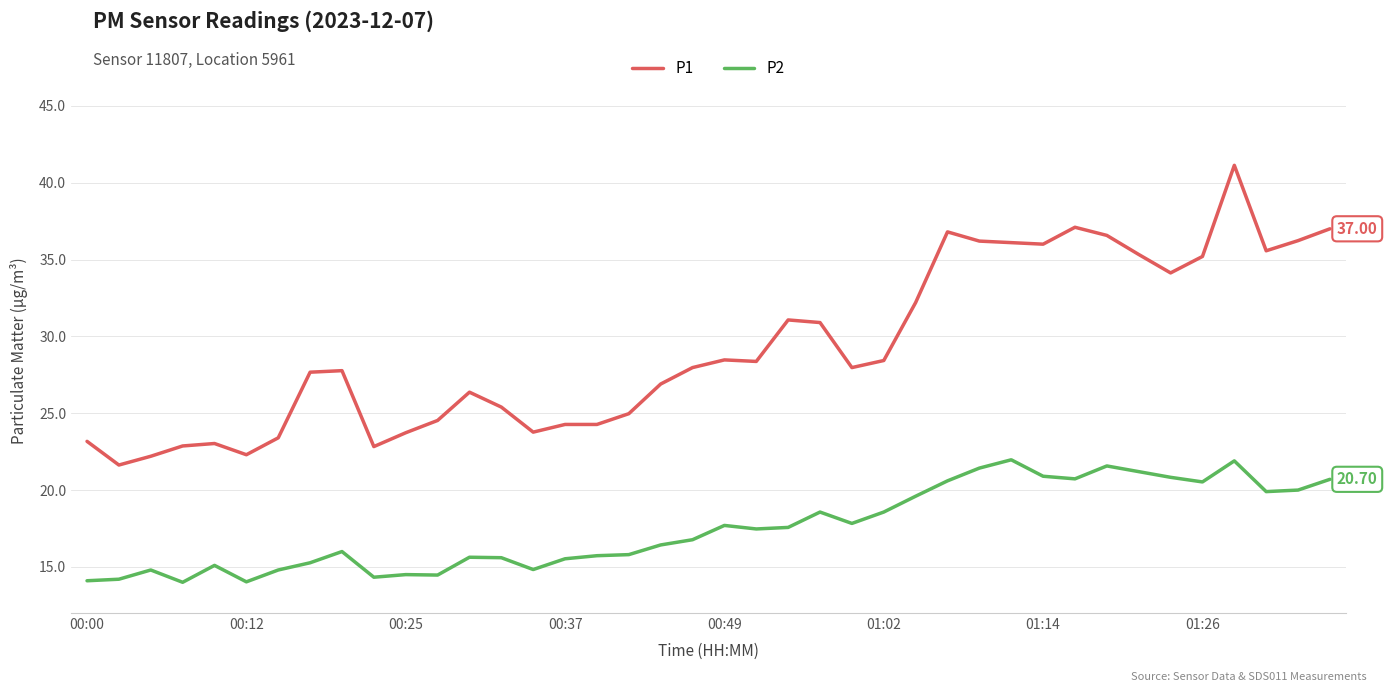

What is the difference between the maximum and minimum values in the P2 series?

8.0